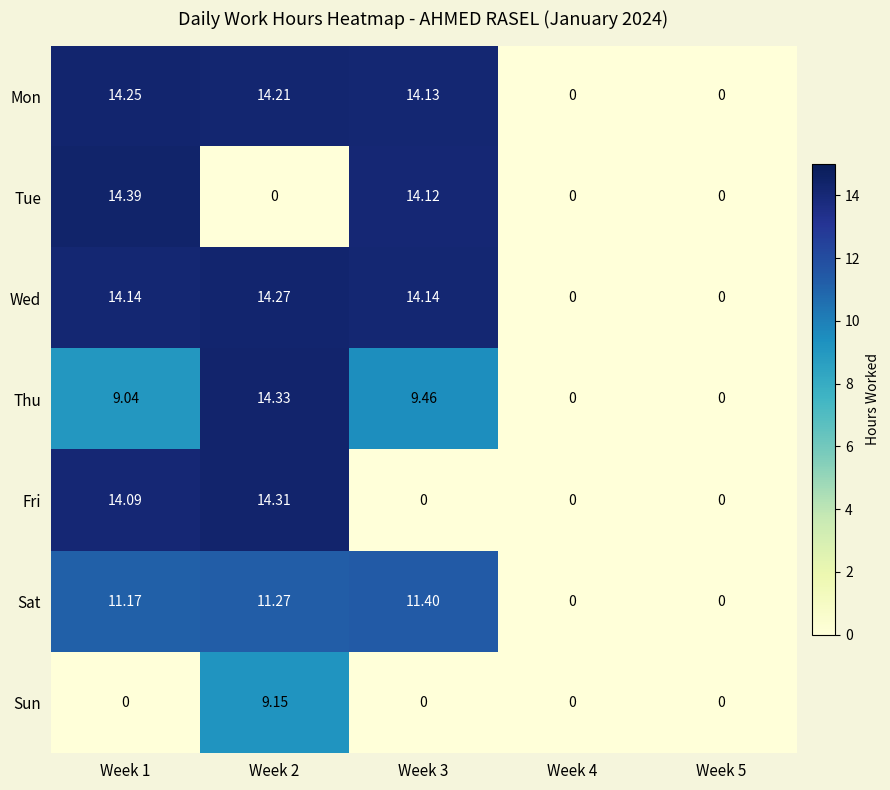

Is the value of Mon at Week 2 greater than the value of Sat at Week 5?

Yes